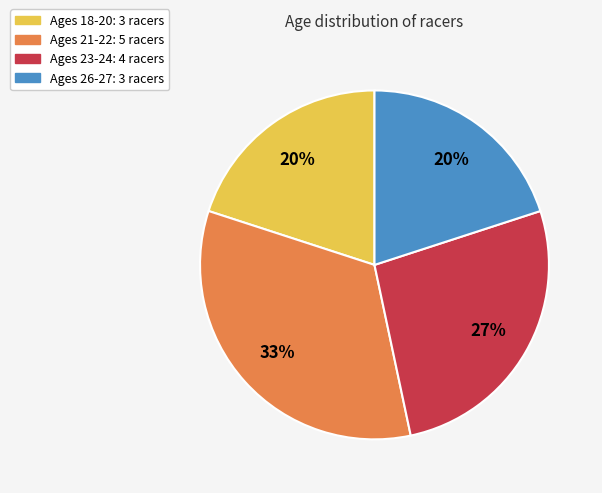

To the nearest percent, what is the average slice percentage?

25%